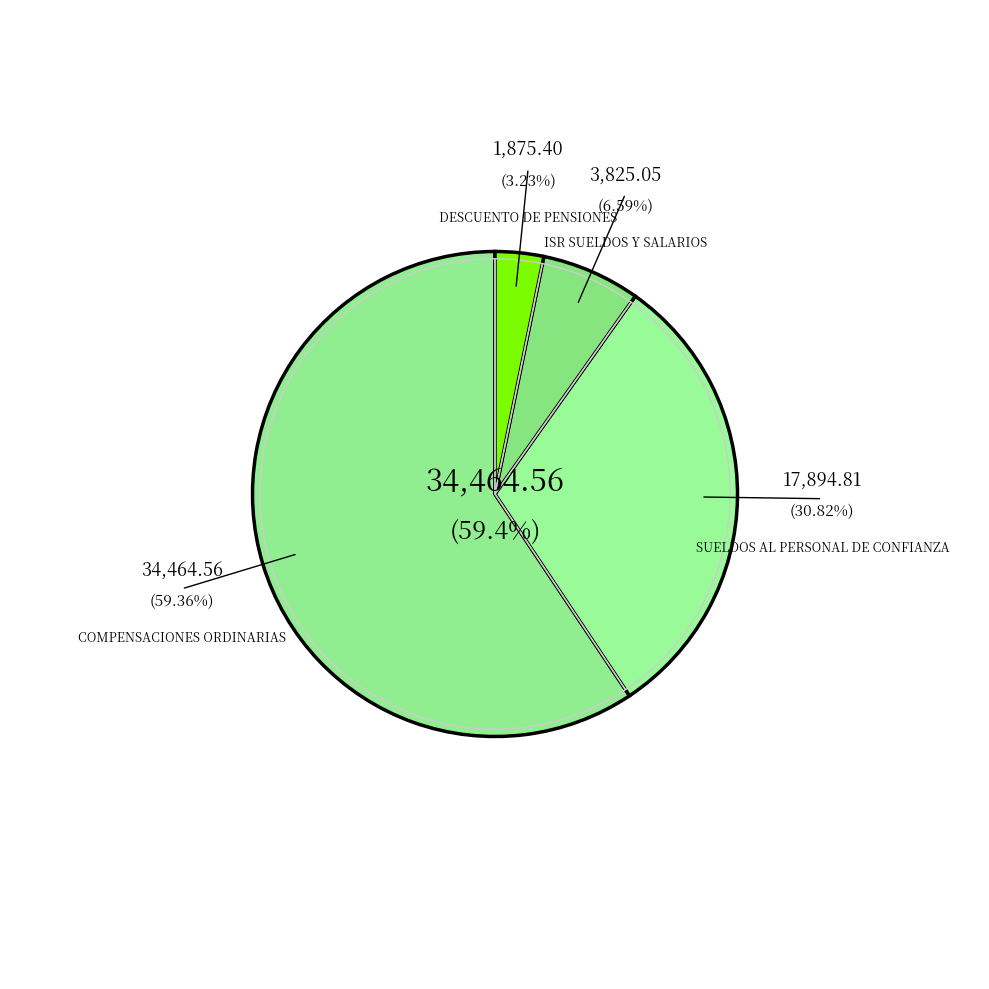

Which slice is the largest?

COMPENSACIONES ORDINARIAS